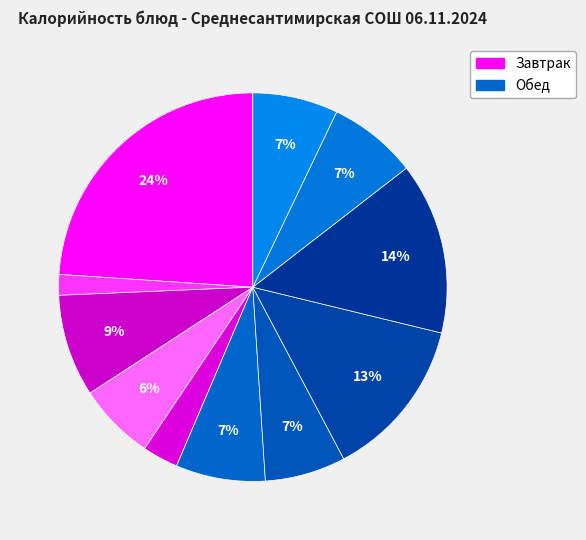

What is the largest slice in the pie chart?

Сырники твороженные